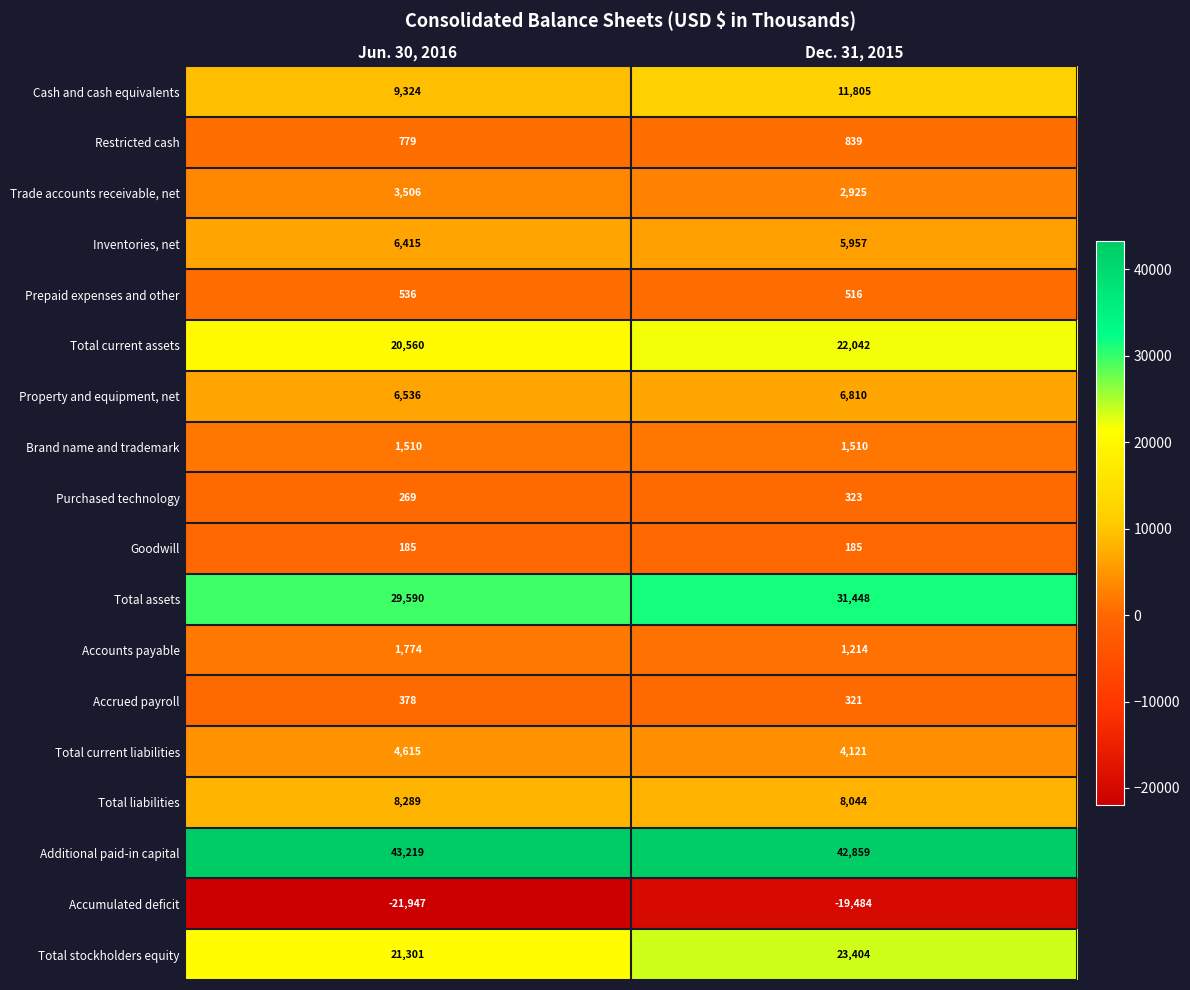

Which series has the largest total across all categories?

Additional paid-in capital